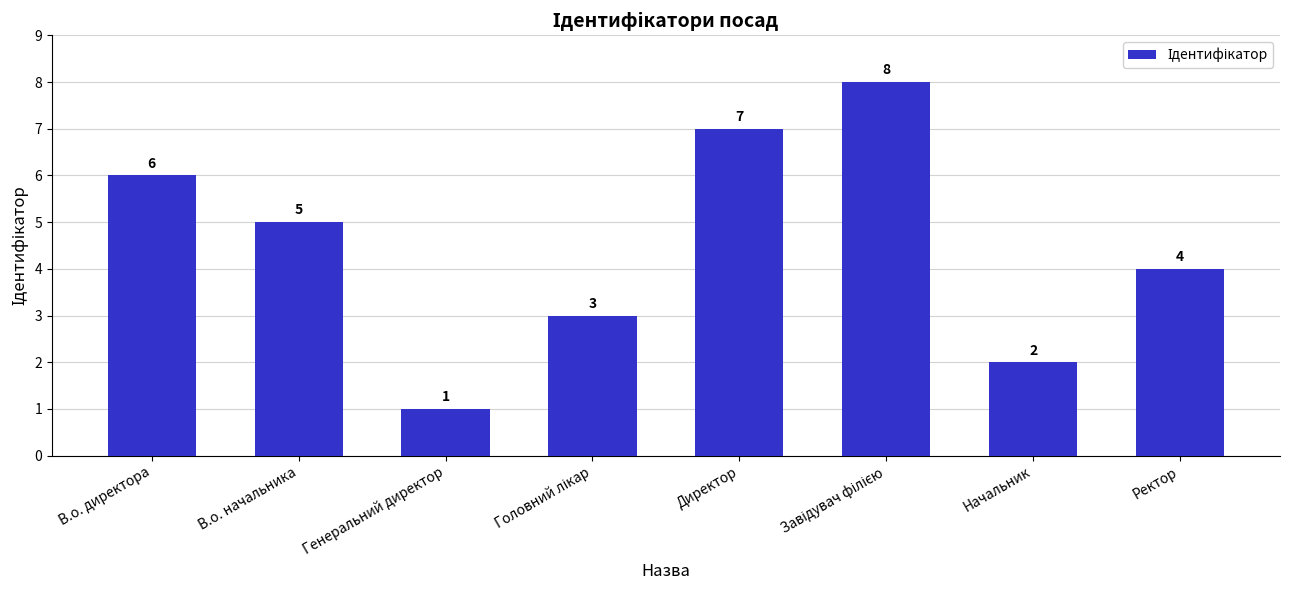

Does the chart contain stacked bars?

No